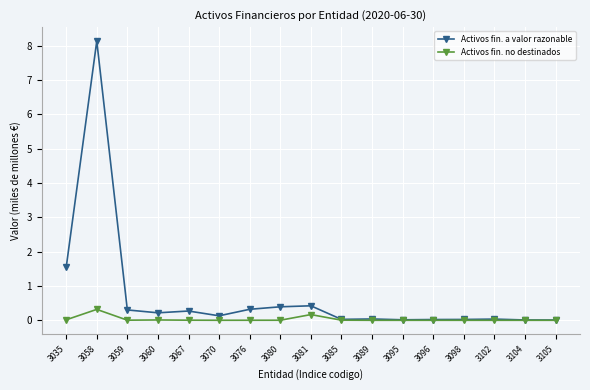

The Activos fin. no destinados series shows 0.0 at 3067. True or false?

True